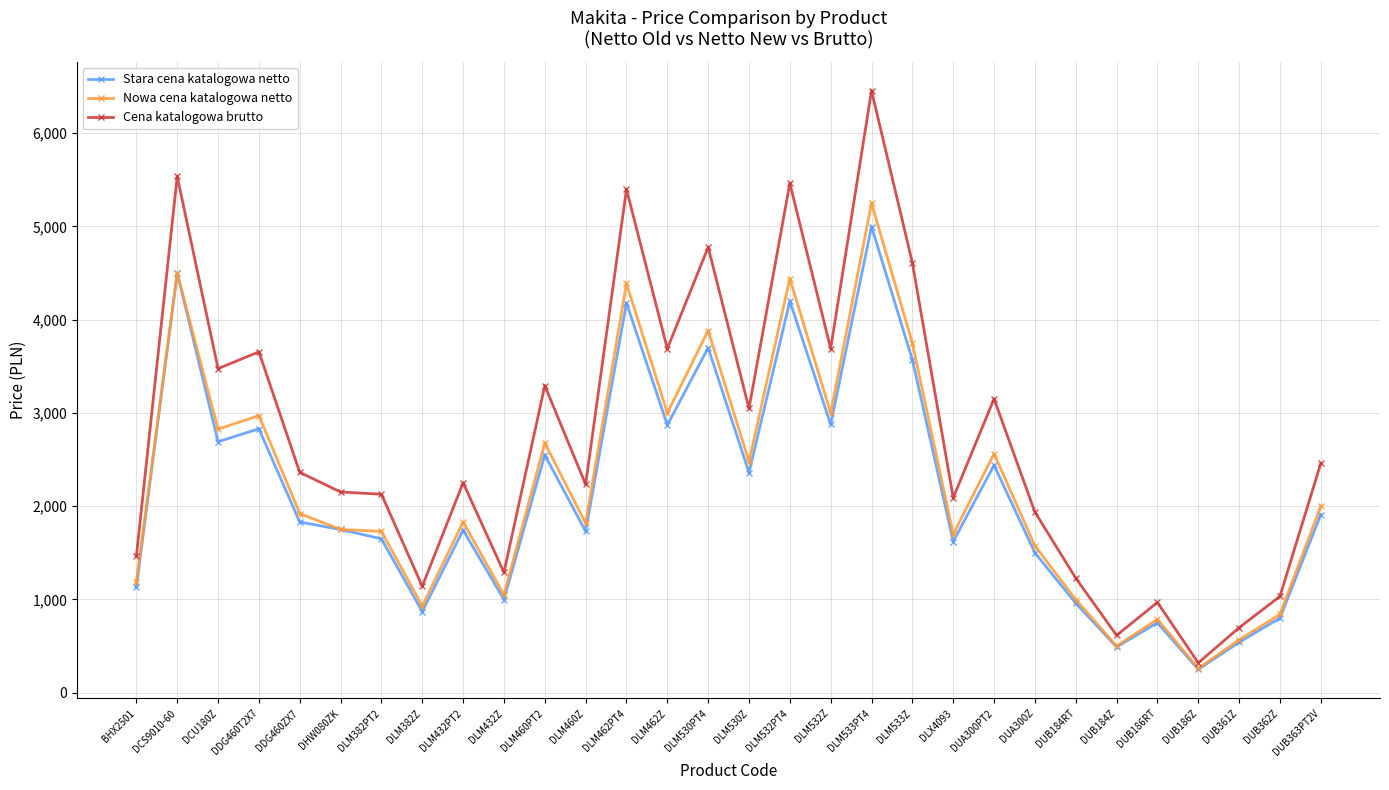

Does the chart display data point markers on the line(s)?

Yes